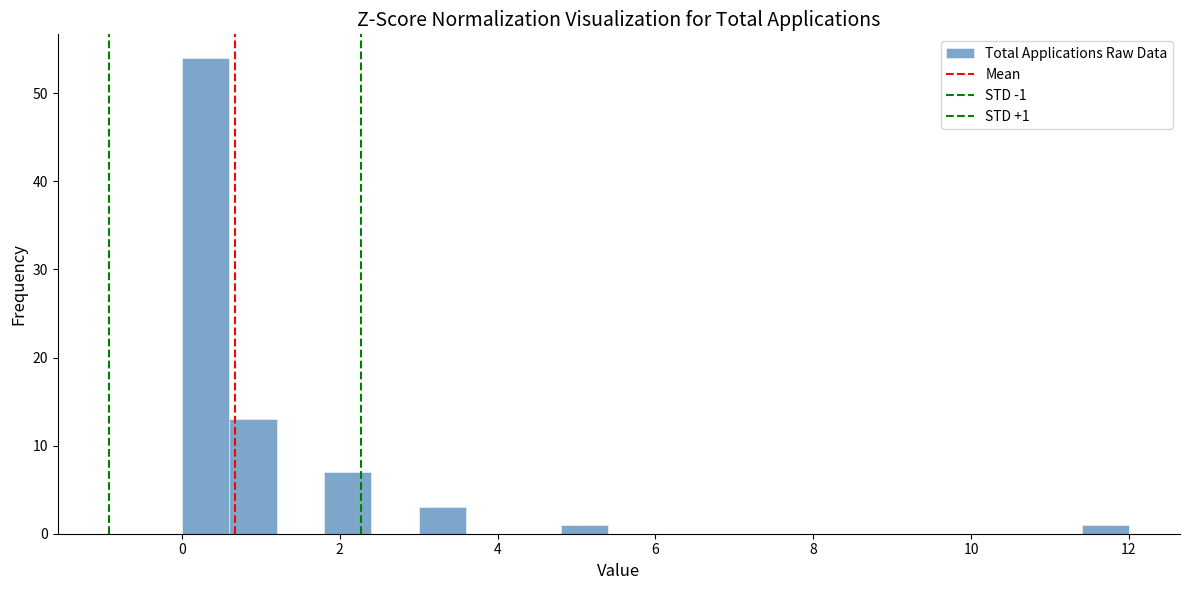

Around what value on the x-axis is the tallest bar? Give the approximate position of its centre, as read against the axis.

0.4